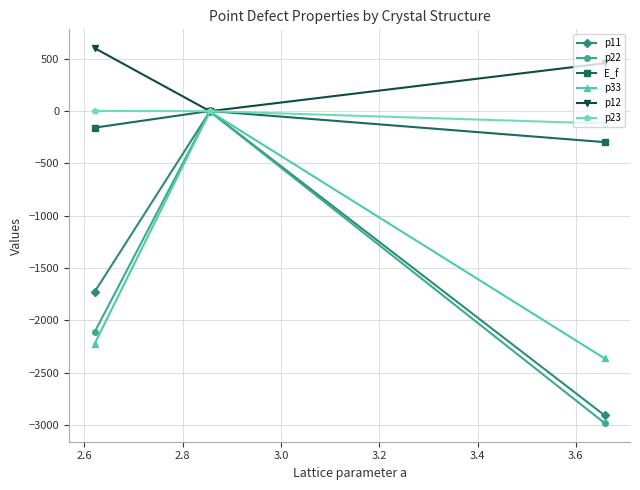

What is the maximum value shown in the chart?

603.1